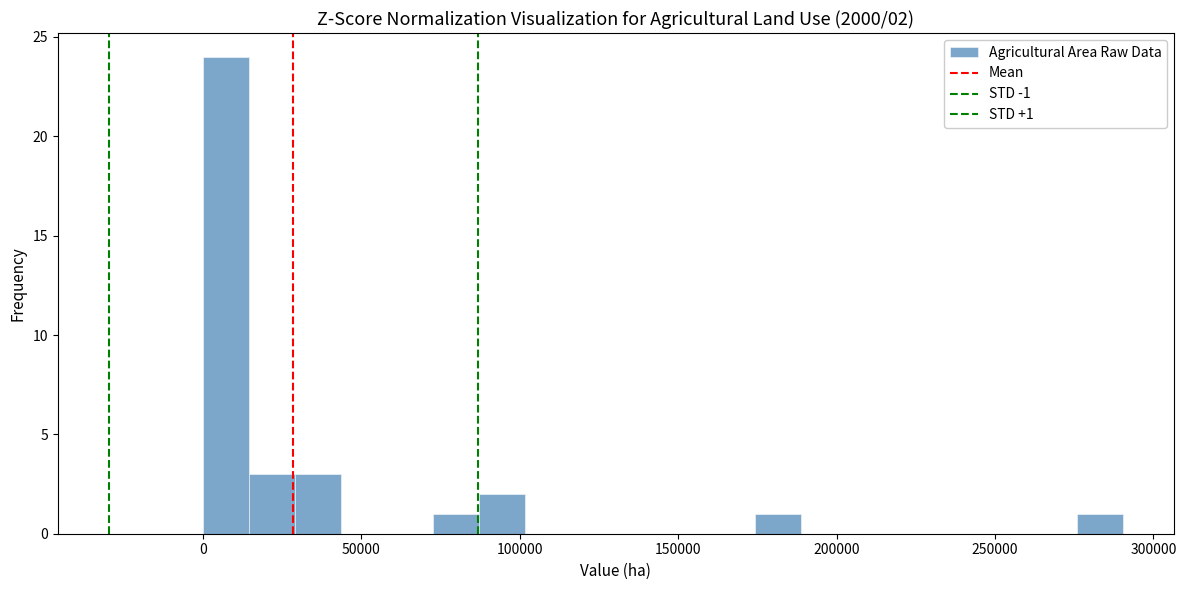

Around what value on the x-axis is the tallest bar? Give the approximate position of its centre, as read against the axis.

5000